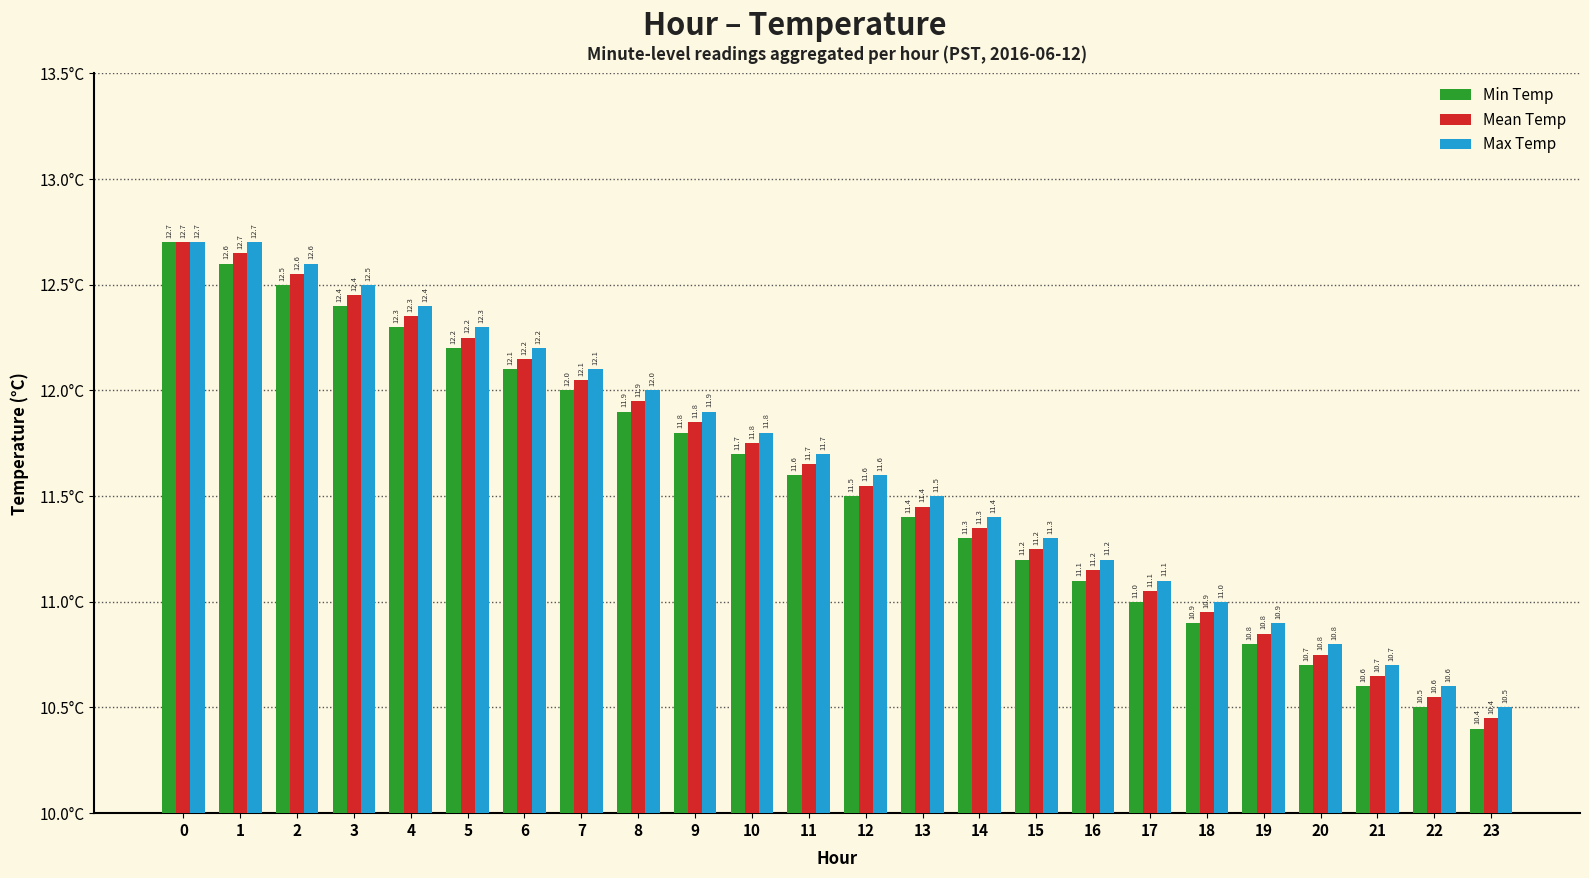

What is the difference between the highest and lowest values at 4?

0.1